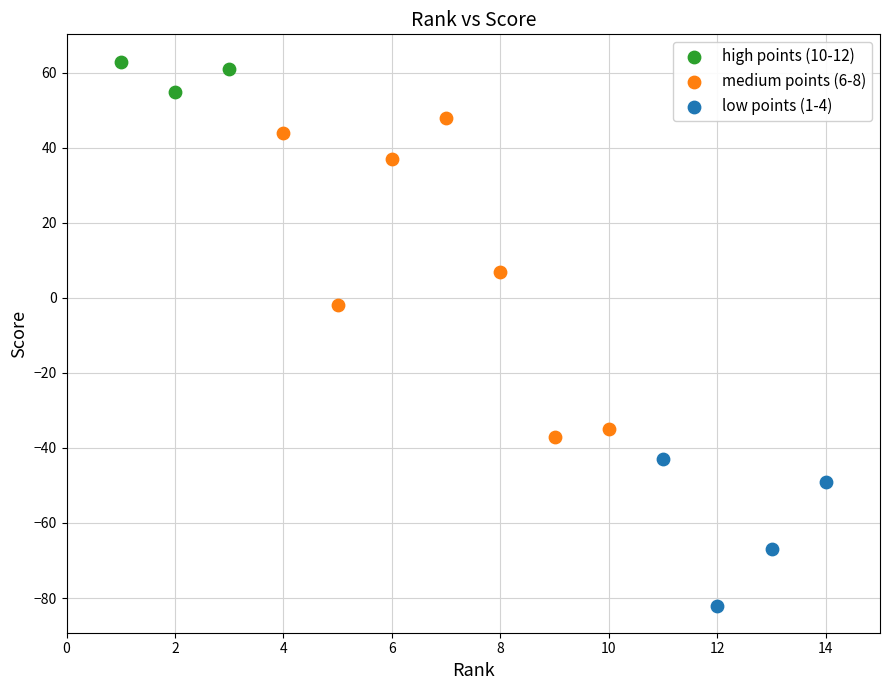

Which series contains the lowest Y value?

low points (1-4)